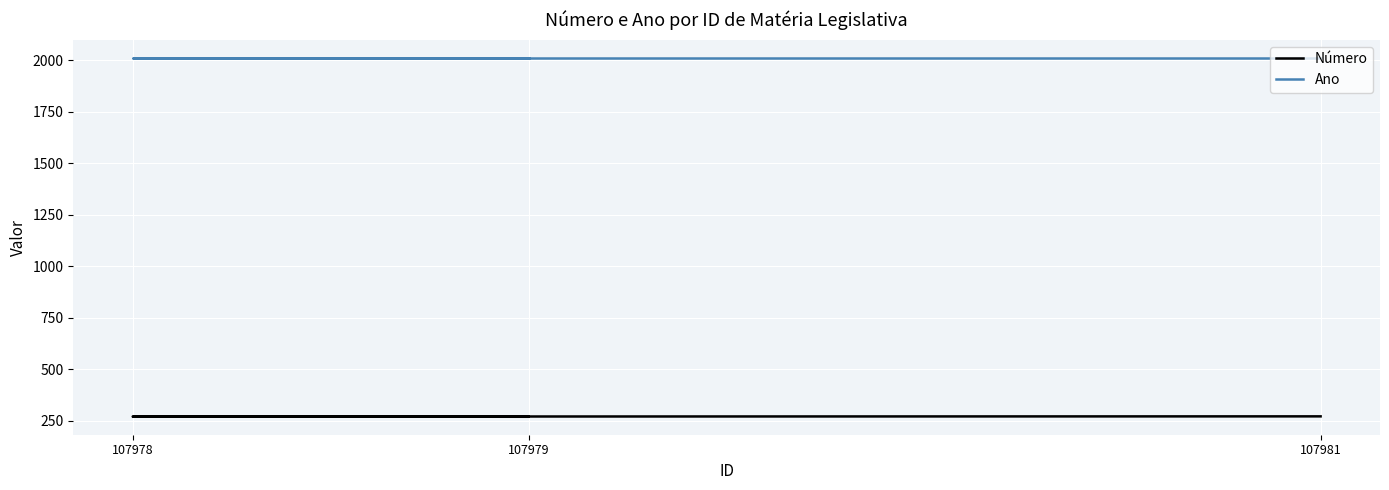

What is the maximum value for Ano?

2012